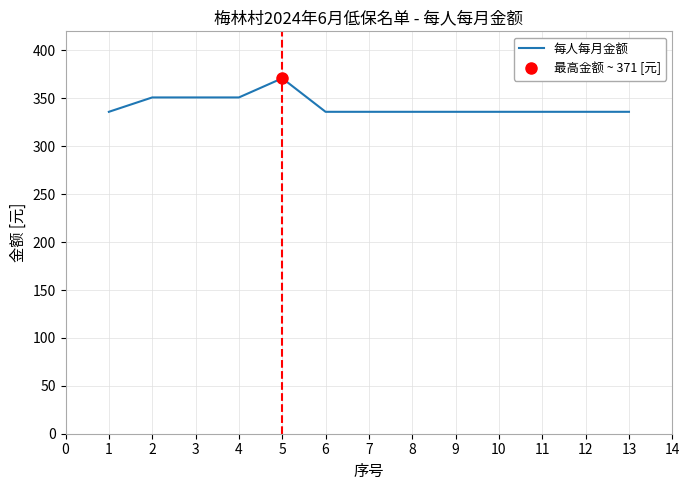

What is the value of the 3rd point from the left?

351